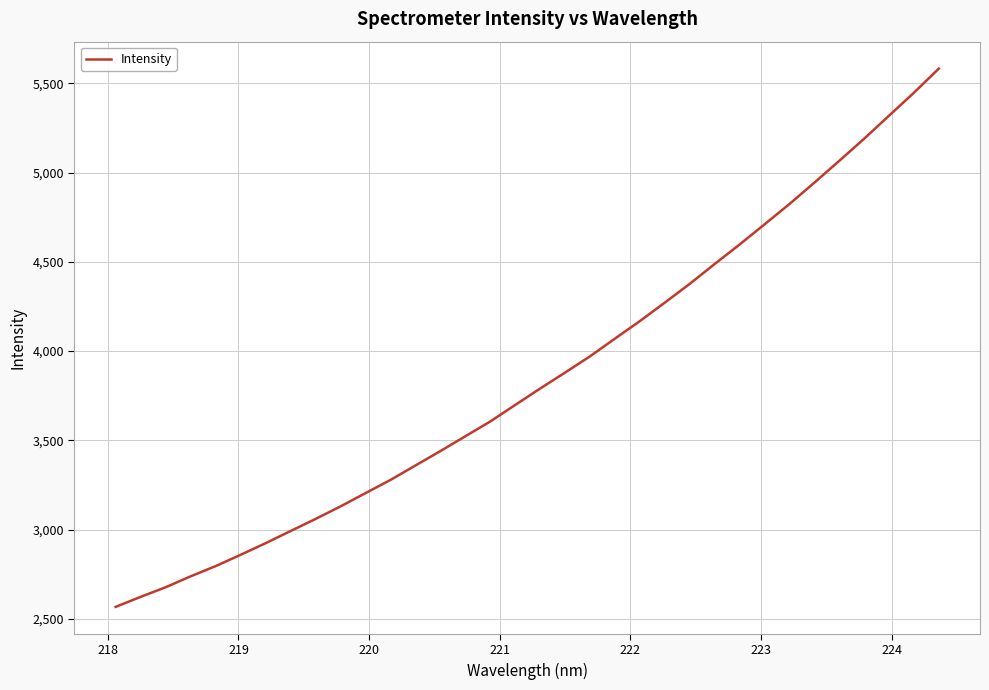

What is the minimum value shown in the chart?

2567.0